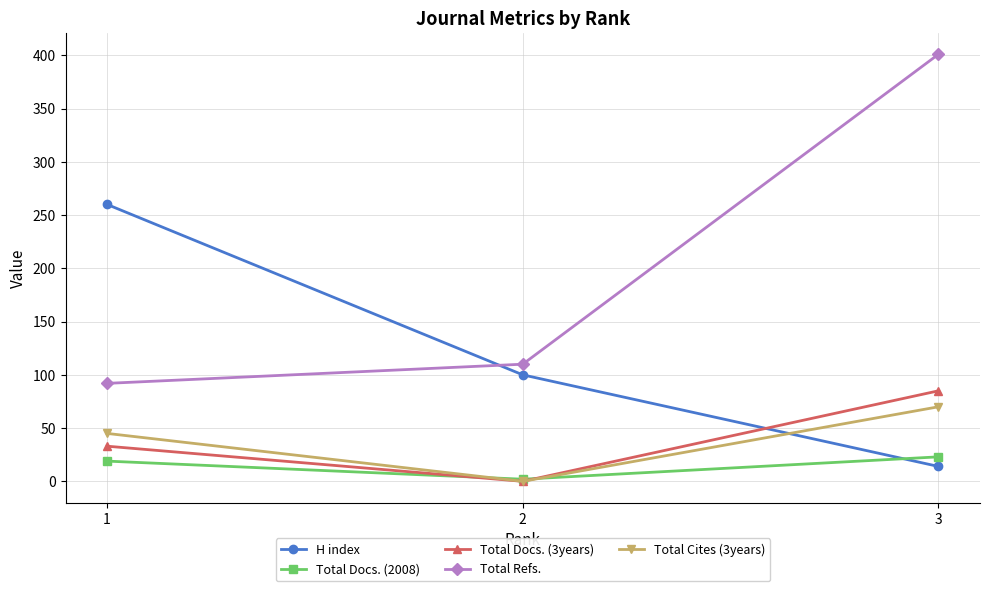

What is the total value across all series at 2?

212